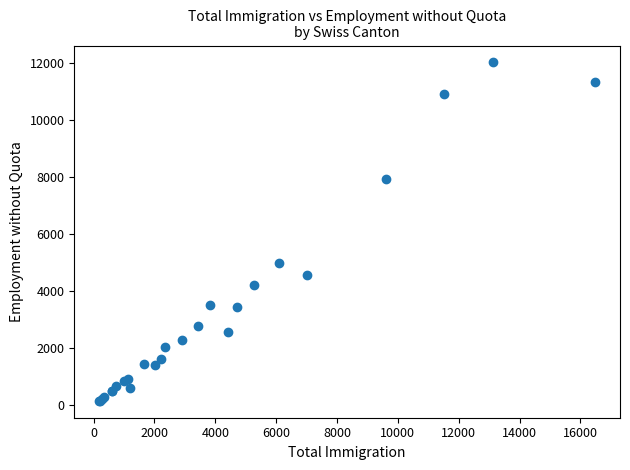

What Y value in the scatter plot is closest to 6085?

4984